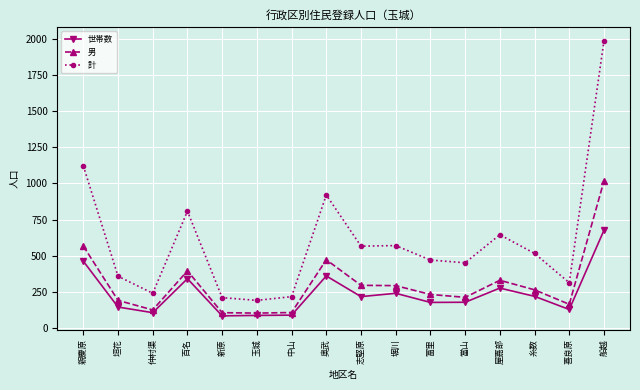

Is it true that 世帯数 equals 462 at 親慶原?

True